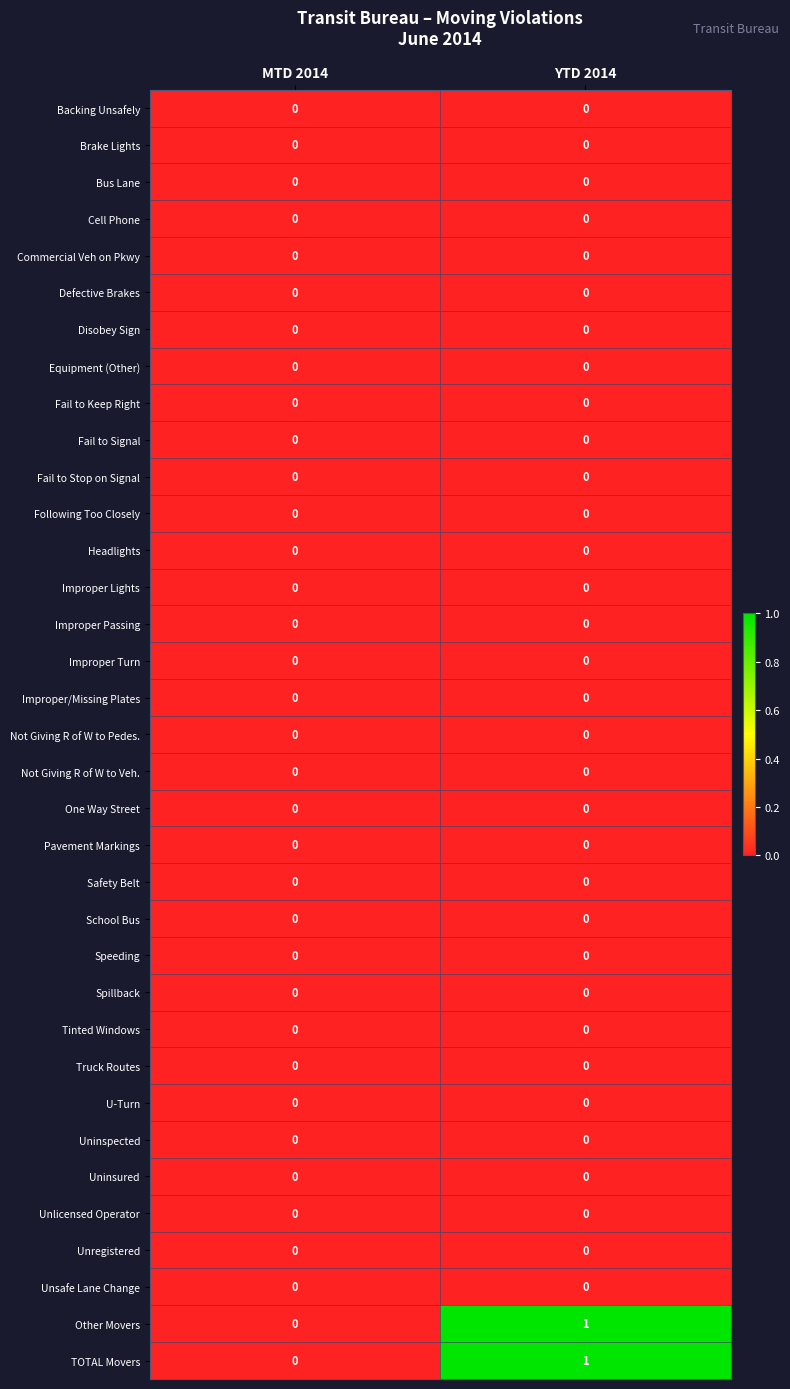

Which label corresponds to the largest value in the chart?

YTD 2014